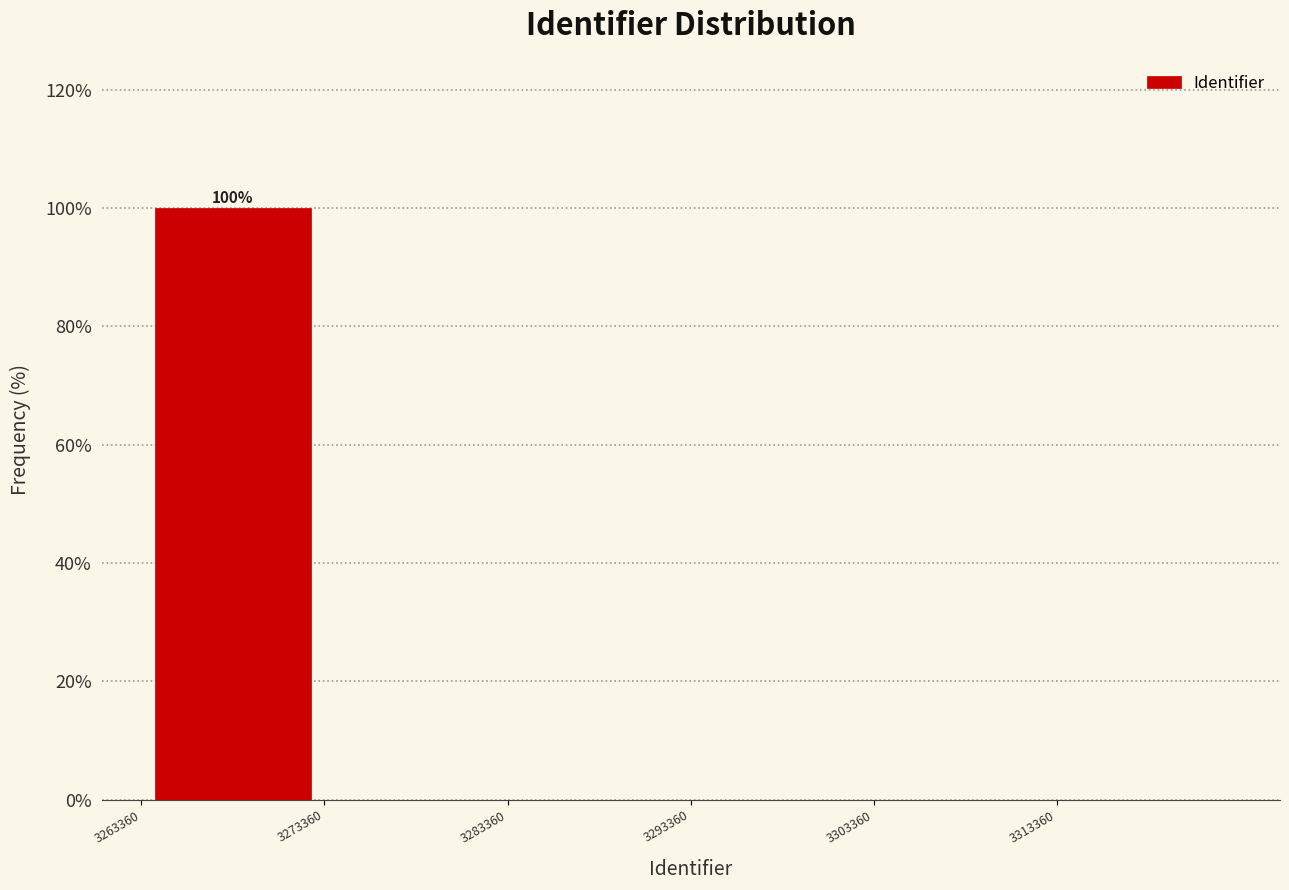

Which range on the x-axis has the tallest bar?

3263000 to 3273000